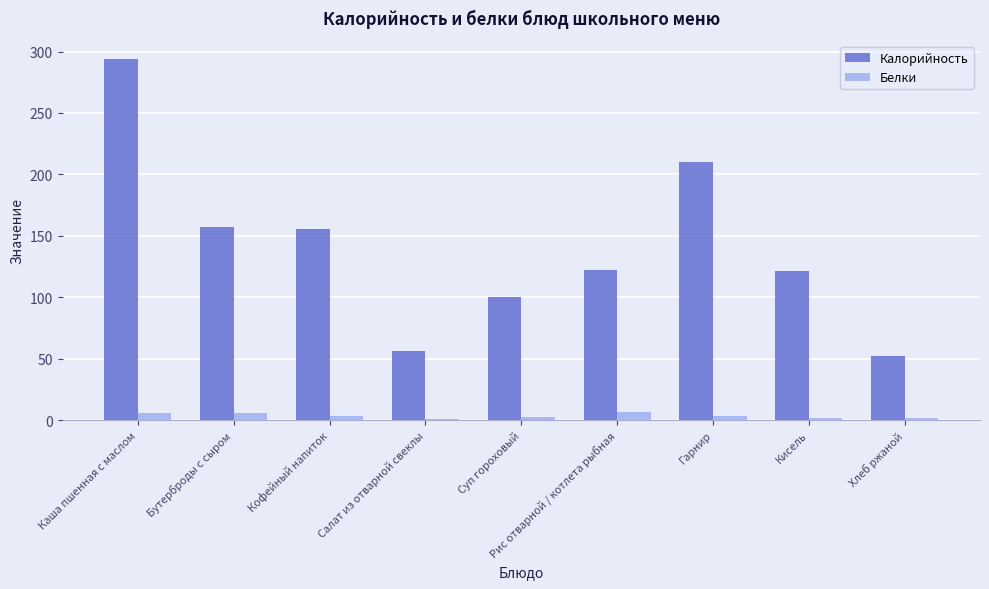

What is the sum of the Калорийность values at Кисель and Гарнир?

331.6